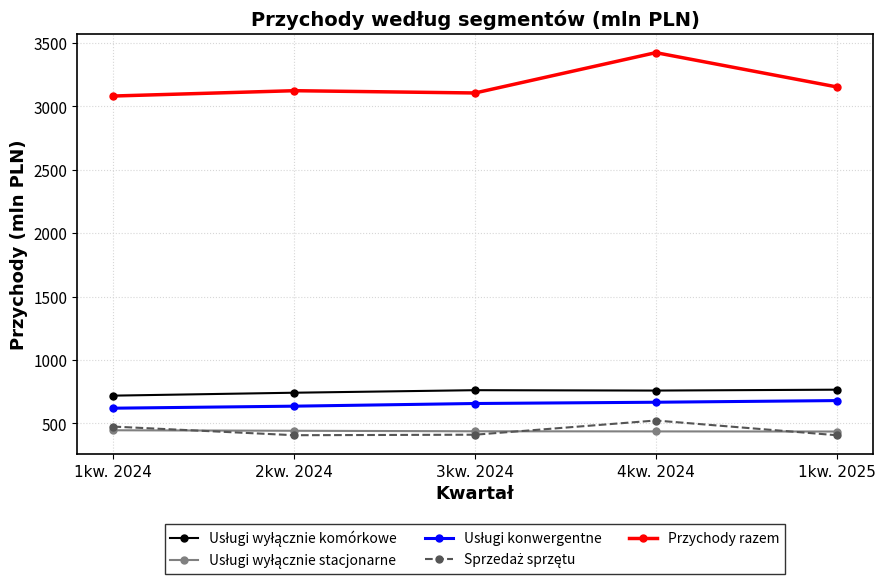

Count the number of data series in this chart.

5